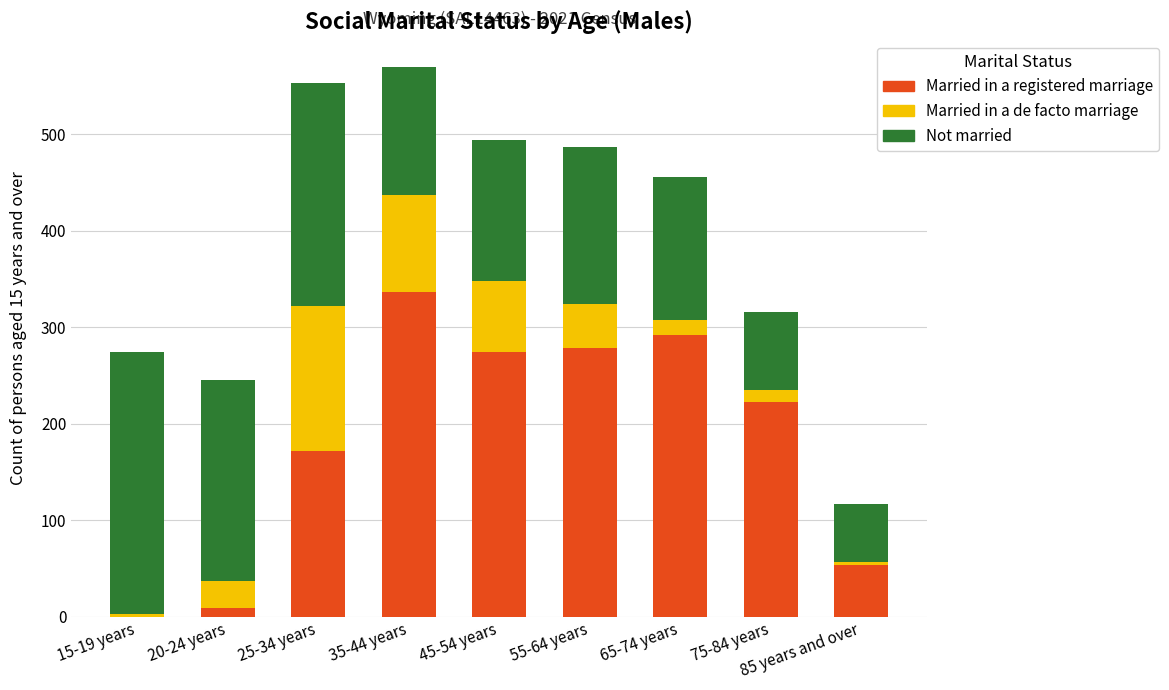

What is the difference between the Married in a registered marriage values at 25-34 years and 65-74 years?

120